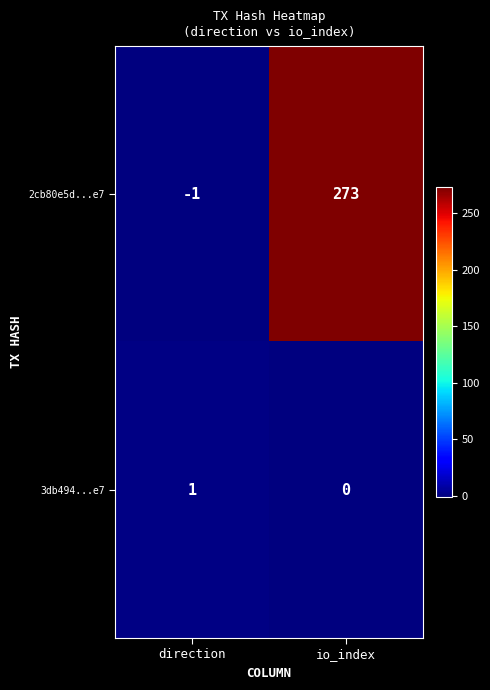

What is the sum of the 2cb80e5d...e7 values at direction and io_index?

272